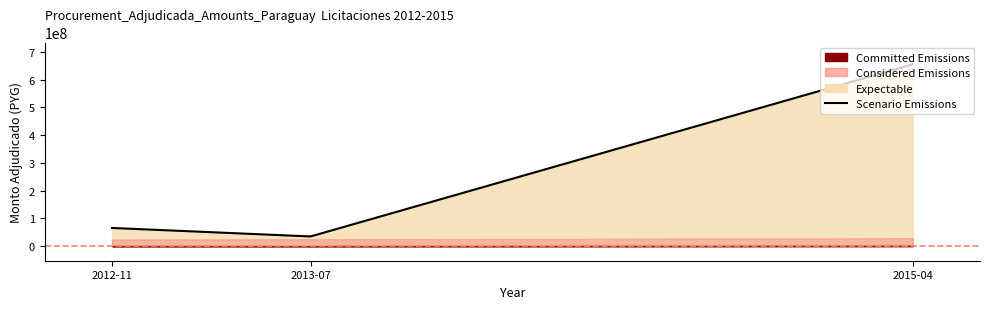

Reading left to right, list all the values displayed in this chart.

monto_adjudicado: 2012-11-29=65625000	2013-07-01=35000000	2015-04-16=655200000
nro_licitacion: 2012-11-29=238967	2013-07-01=253103	2015-04-16=287370
categoria_id: 2012-11-29=25	2013-07-01=25	2015-04-16=39
tipo_procedimiento_id: 2012-11-29=1	2013-07-01=1	2015-04-16=3
convocante_codigo: 2012-11-29=1361	2013-07-01=1361	2015-04-16=300
categoria_codigo: 2012-11-29=9	2013-07-01=9	2015-04-16=23